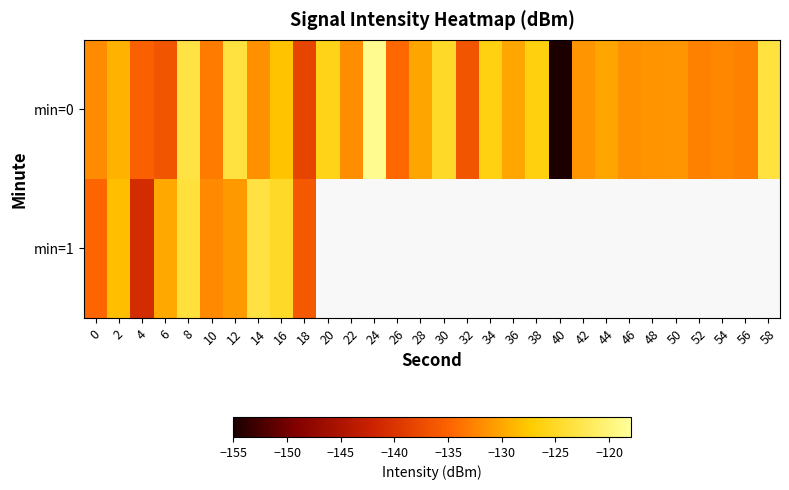

How many values in min=1 are below zero?

10